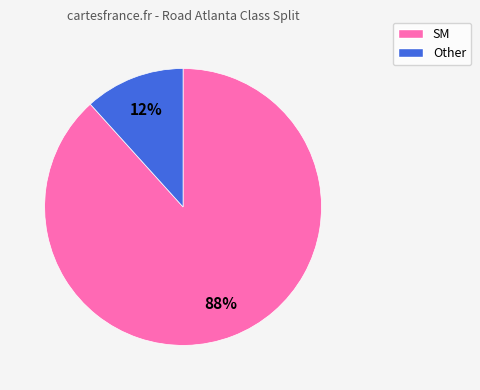

Do Other and SM together represent more than half of the pie?

Yes